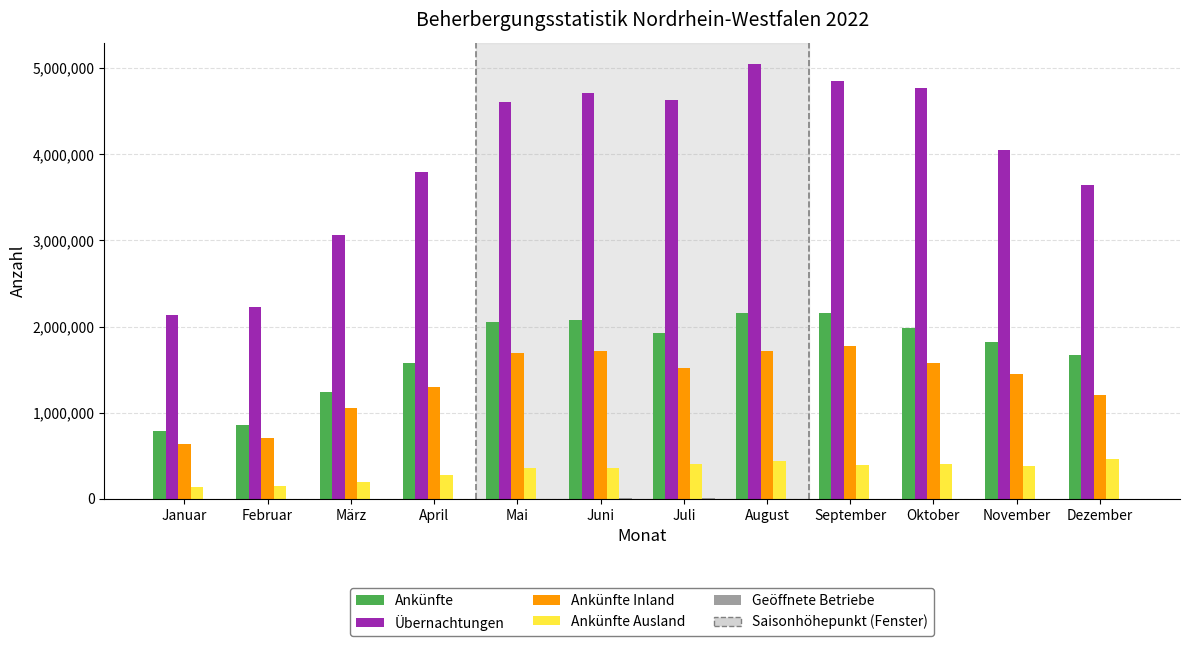

What is the maximum value for Ankünfte?

2163276